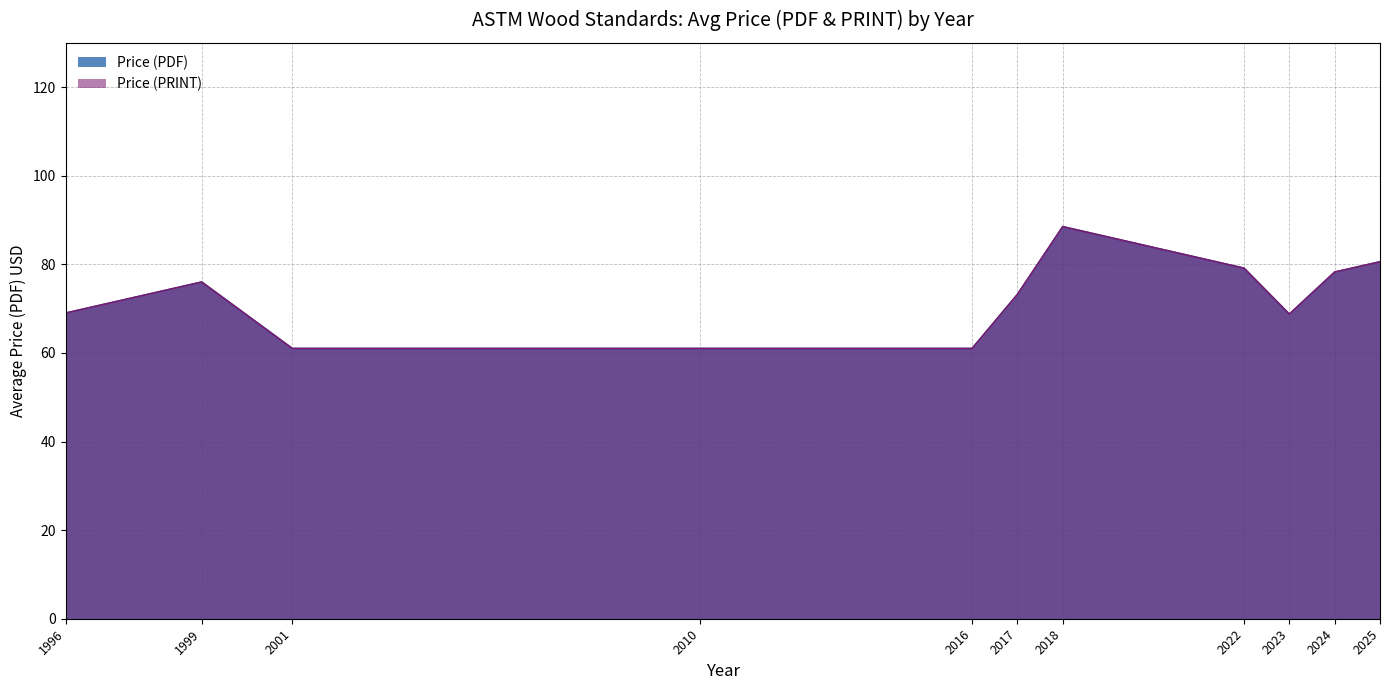

True or false: Price (PDF) and Price (PRINT) cross at least once.

False